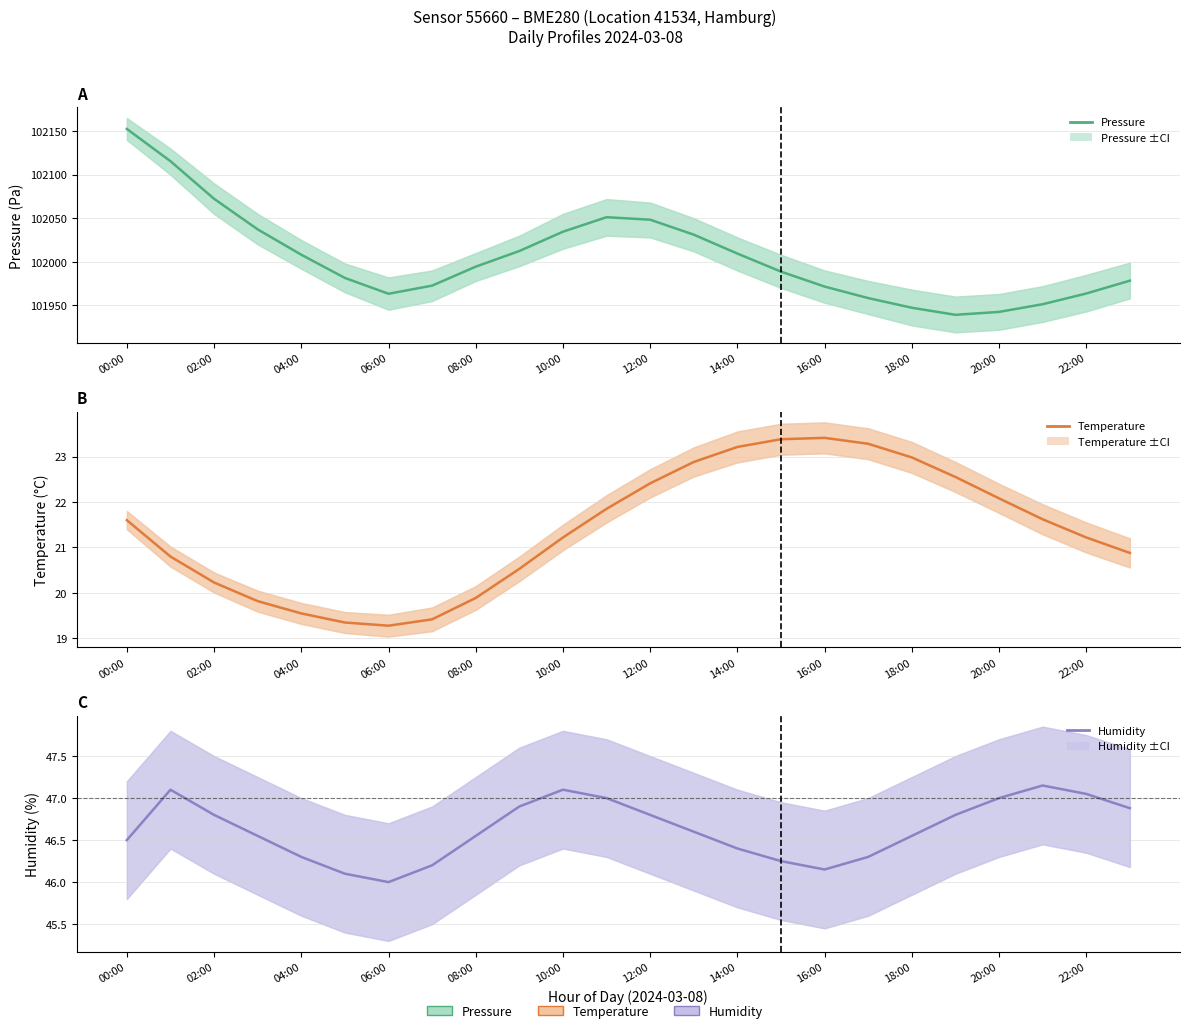

Between 18:00 and 23, which series saw the biggest shift?

pressure